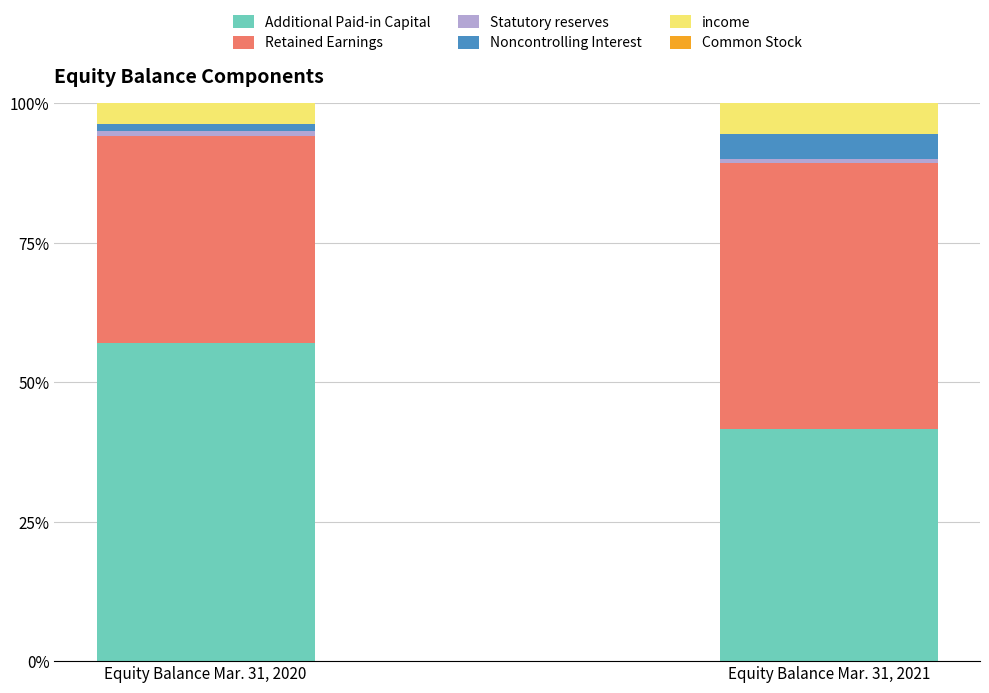

What is the highest value of the Additional Paid-in Capital series?

57.0